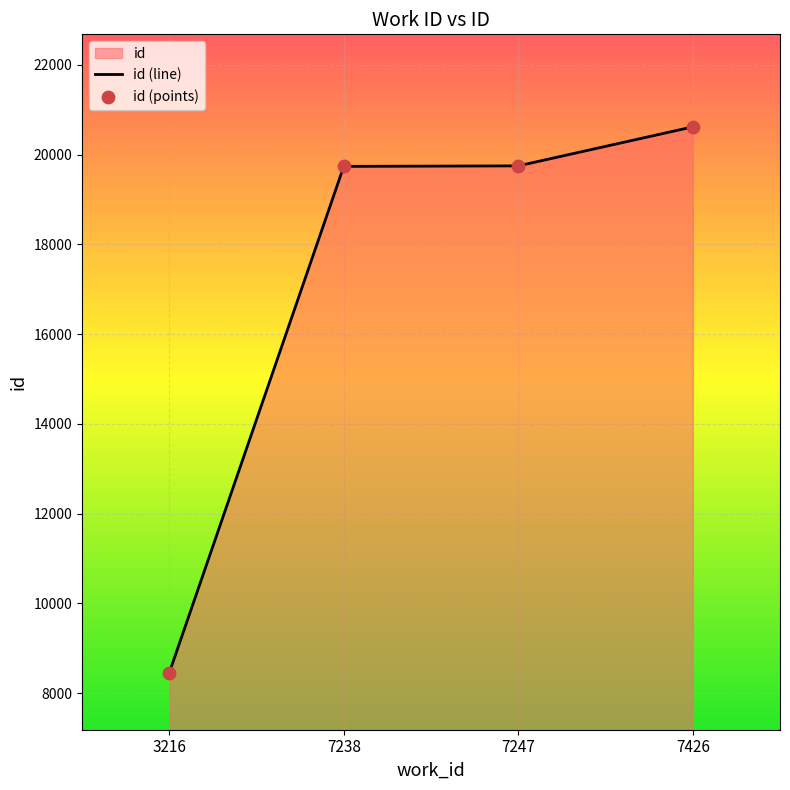

Which series has the largest total across all categories?

id (line)